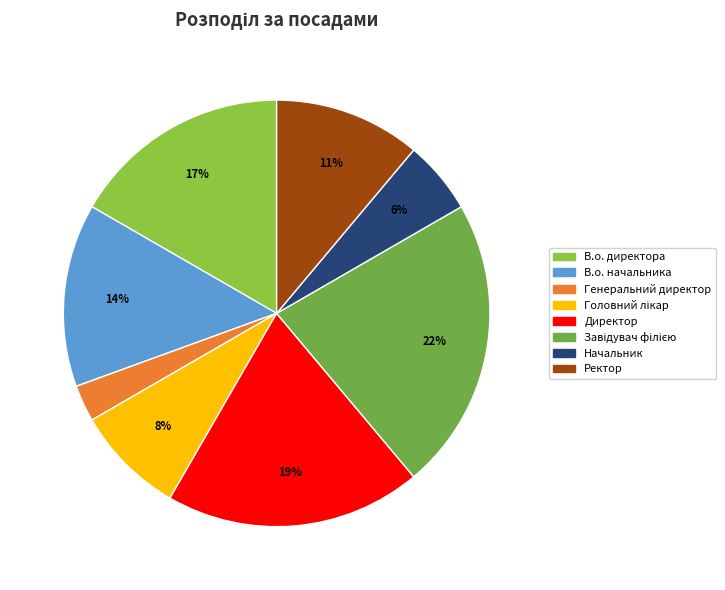

Which category has the biggest portion of the pie?

Завідувач філією